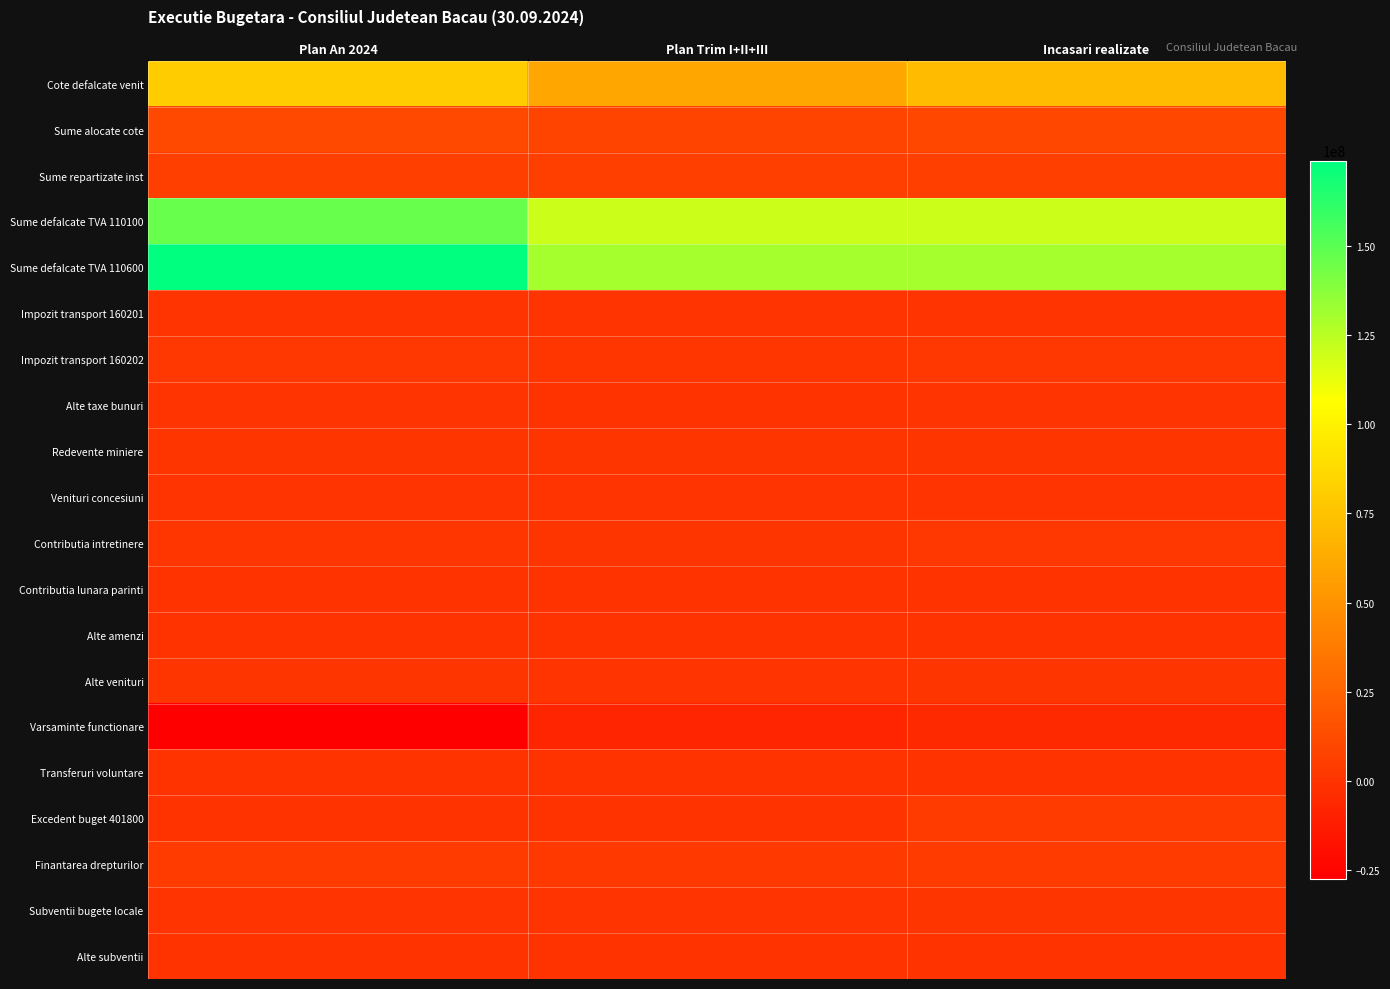

Reading left to right, list all the values displayed in this chart.

Cote defalcate venit: Plan An 2024=80182000.0	Plan Trim I+II+III=60136500.0	Incasari realizate=70808941.3
Sume alocate cote: Plan An 2024=11225000.0	Plan Trim I+II+III=8418750.0	Incasari realizate=9913031.0
Sume repartizate inst: Plan An 2024=6260150.0	Plan Trim I+II+III=6260150.0	Incasari realizate=6260144.4
Sume defalcate TVA 110100: Plan An 2024=146491000.0	Plan Trim I+II+III=120011000.0	Incasari realizate=120011000.0
Sume defalcate TVA 110600: Plan An 2024=173790000.0	Plan Trim I+II+III=130292000.0	Incasari realizate=130292000.0
Impozit transport 160201: Plan An 2024=100000.0	Plan Trim I+II+III=75000.0	Incasari realizate=83606.9
Impozit transport 160202: Plan An 2024=1700000.0	Plan Trim I+II+III=1275000.0	Incasari realizate=1821630.4
Alte taxe bunuri: Plan An 2024=40000.0	Plan Trim I+II+III=30000.0	Incasari realizate=293638.2
Redevente miniere: Plan An 2024=870000.0	Plan Trim I+II+III=654000.0	Incasari realizate=1189992.1
Venituri concesiuni: Plan An 2024=64000.0	Plan Trim I+II+III=48000.0	Incasari realizate=89000.5
Contributia intretinere: Plan An 2024=1600000.0	Plan Trim I+II+III=1200000.0	Incasari realizate=1859480.2
Contributia lunara parinti: Plan An 2024=2000.0	Plan Trim I+II+III=1500.0	Incasari realizate=750.0
Alte amenzi: Plan An 2024=0.0	Plan Trim I+II+III=0.0	Incasari realizate=0.0
Alte venituri: Plan An 2024=500000.0	Plan Trim I+II+III=375000.0	Incasari realizate=749199.7
Varsaminte functionare: Plan An 2024=-27477150.0	Plan Trim I+II+III=-7618050.0	Incasari realizate=-5126200.0
Transferuri voluntare: Plan An 2024=0.0	Plan Trim I+II+III=0.0	Incasari realizate=0.0
Excedent buget 401800: Plan An 2024=0.0	Plan Trim I+II+III=0.0	Incasari realizate=3831300.0
Finantarea drepturilor: Plan An 2024=4186000.0	Plan Trim I+II+III=3141000.0	Incasari realizate=3991499.0
Subventii bugete locale: Plan An 2024=300000.0	Plan Trim I+II+III=225000.0	Incasari realizate=480625.8
Alte subventii: Plan An 2024=0.0	Plan Trim I+II+III=0.0	Incasari realizate=8090.9